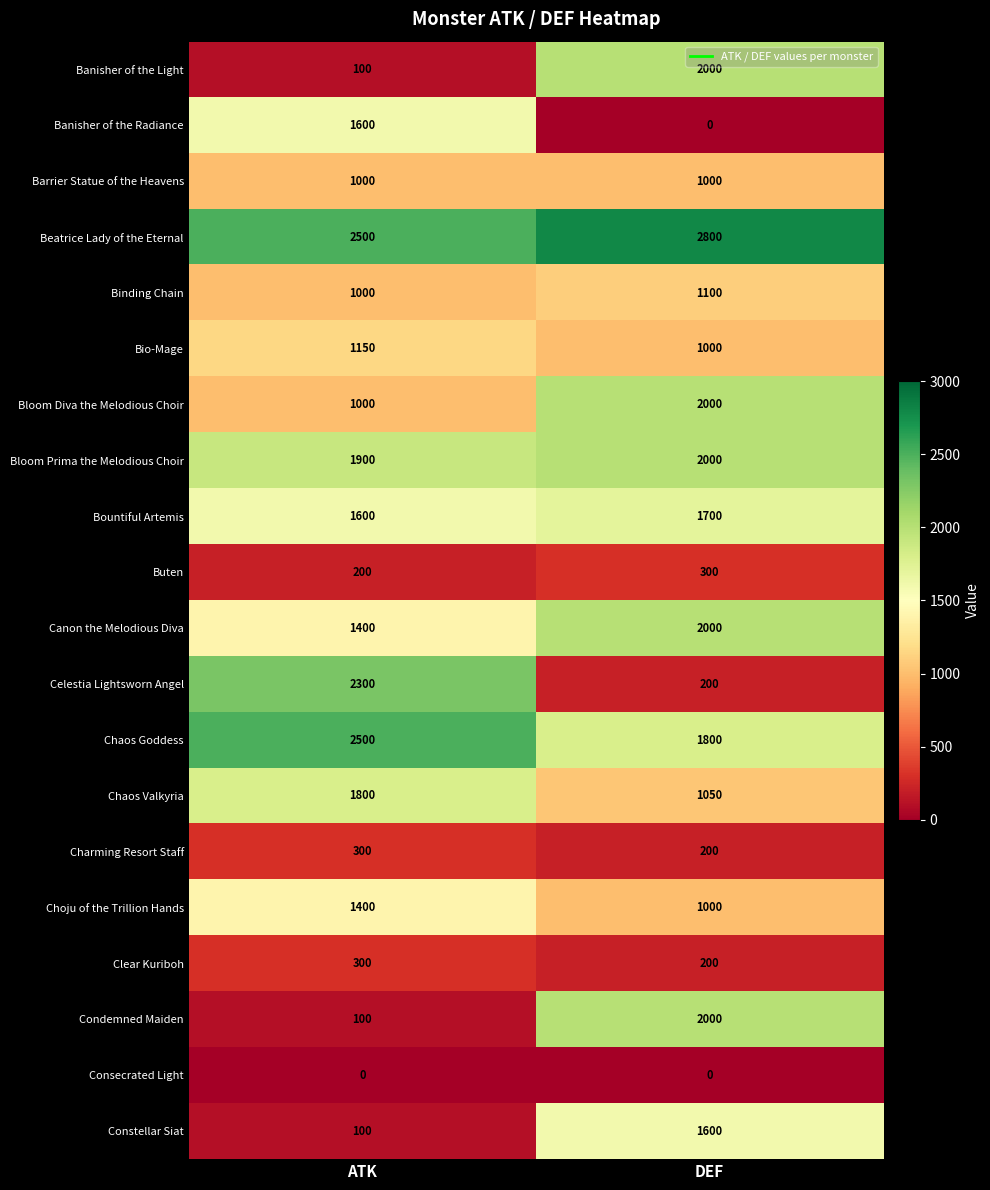

Which series has the largest total across all categories?

Beatrice Lady of the Eternal